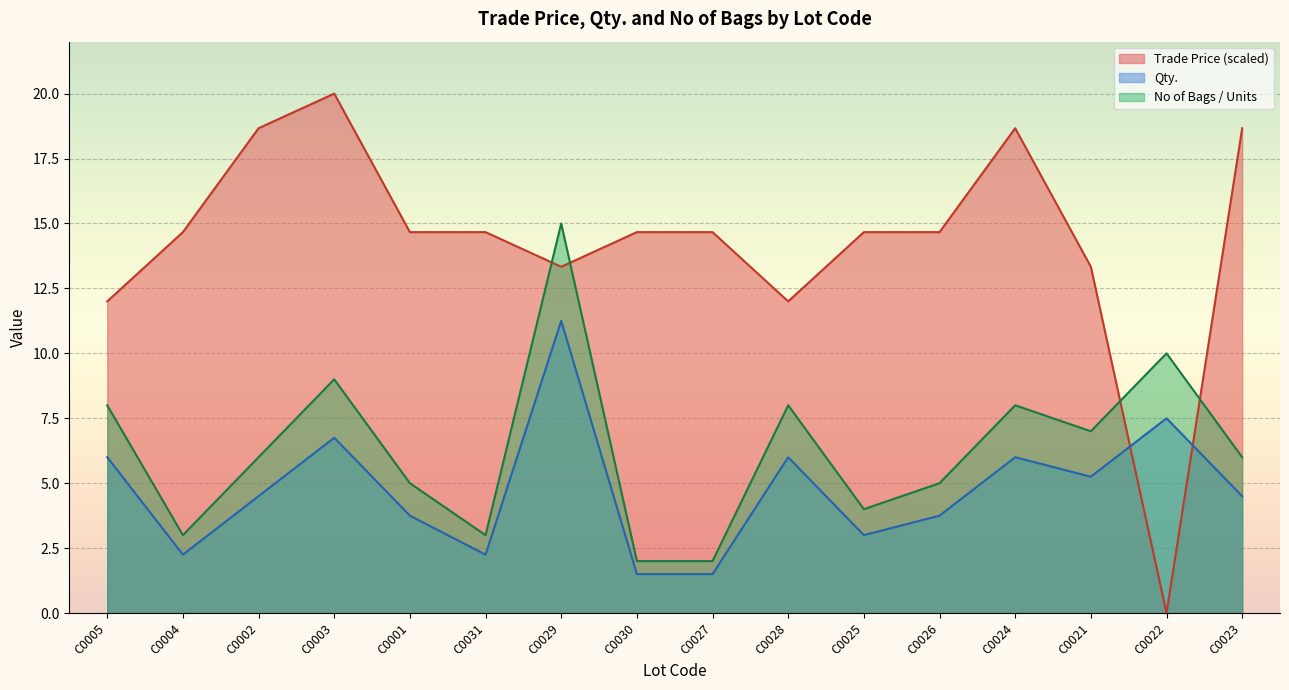

Is it true that No of Bags / Units equals 8.0 at C0028?

True